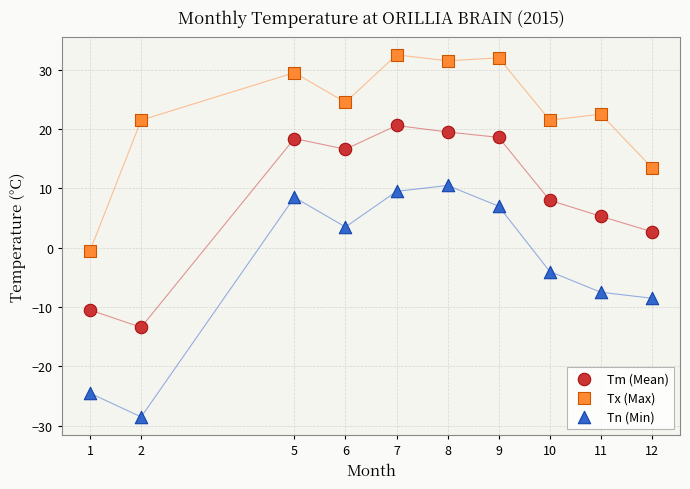

Which series has the largest Y range (max minus min)?

Tn (Min)